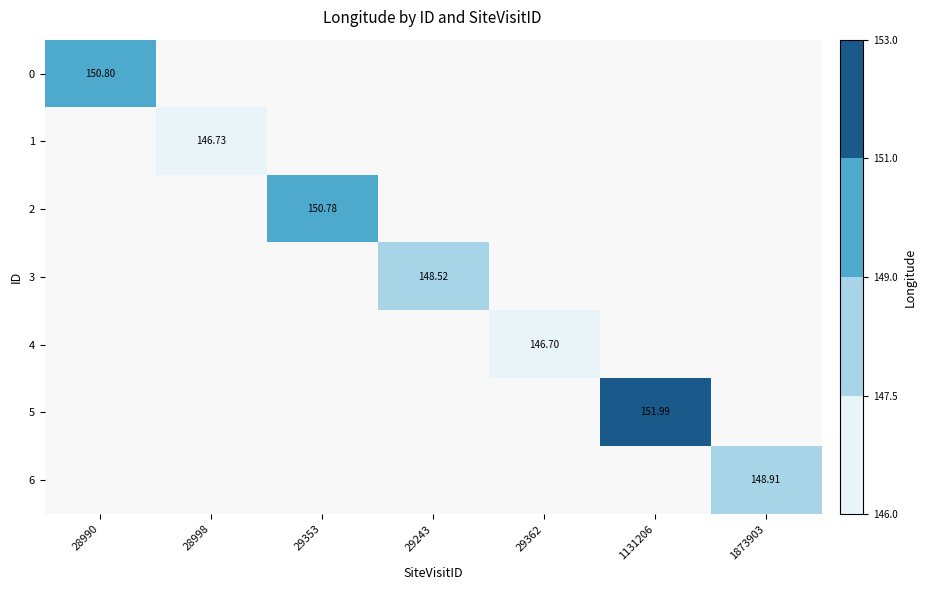

At which label does 3 first exceed 148?

29243